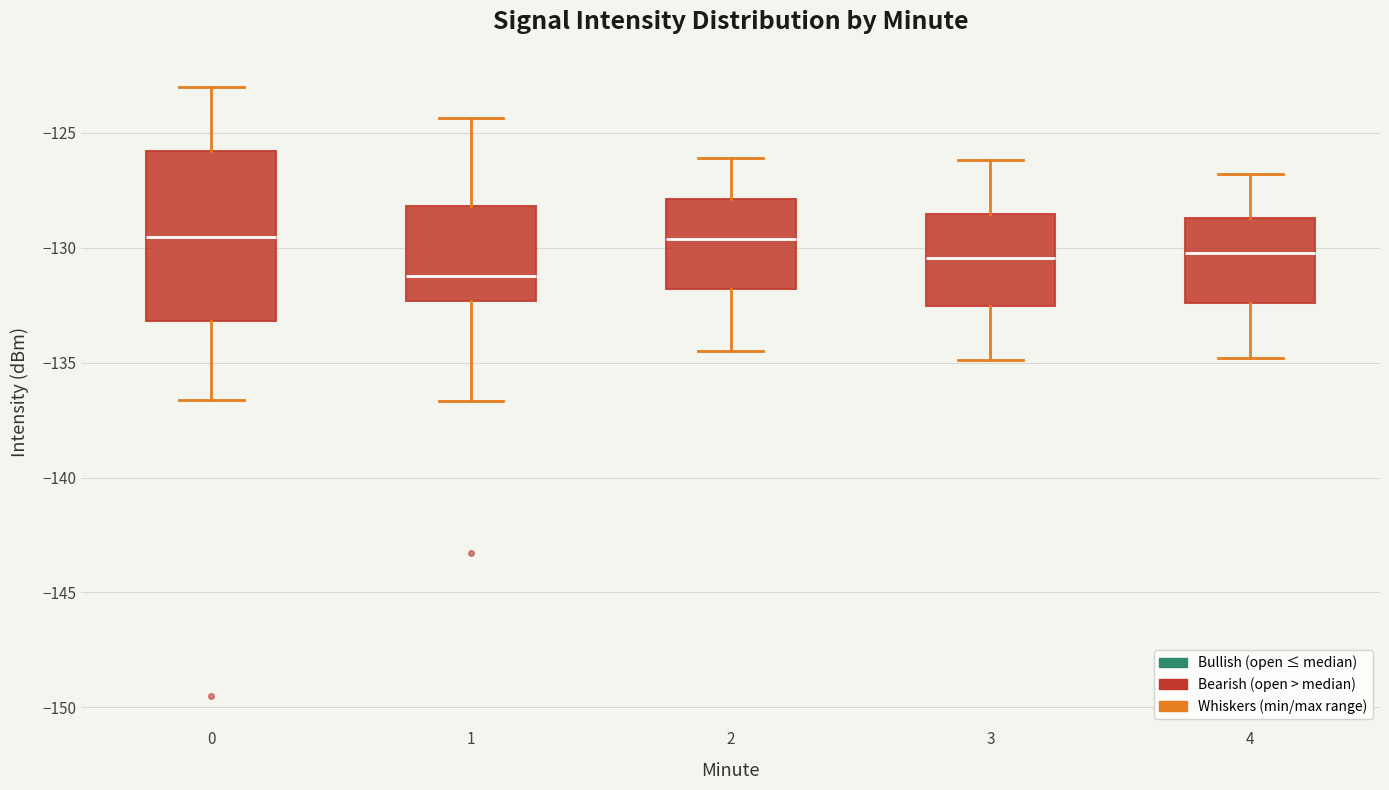

Comparing the boxes themselves (not the whiskers), which one is the tallest?

0